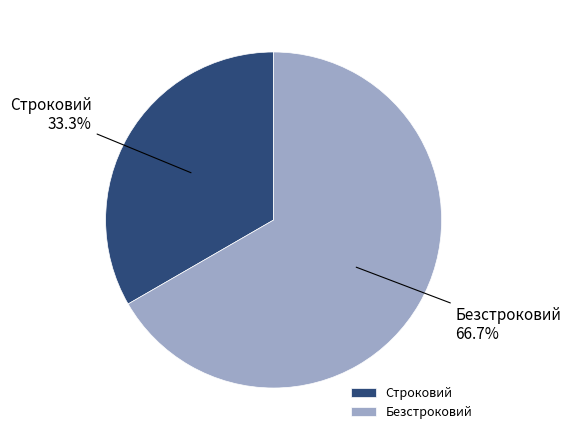

How much of the chart is everything except Безстроковий?

33.3%